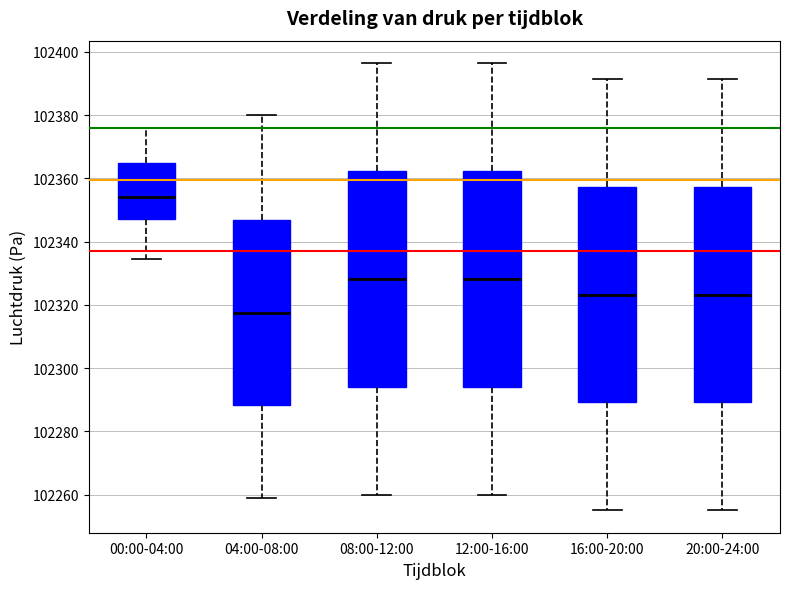

Reading left to right, transcribe this box plot: for each box, give where its median line is, the range the box spans, and where its two whiskers end, as read against the y-axis. The values are not printed on the chart, so give them approximately, as read against the axis.

00:00-04:00: median 102354, box 102348 to 102364, whiskers 102334 to 102376
04:00-08:00: median 102318, box 102288 to 102346, whiskers 102260 to 102380
08:00-12:00: median 102328, box 102294 to 102362, whiskers 102260 to 102396
12:00-16:00: median 102328, box 102294 to 102362, whiskers 102260 to 102396
16:00-20:00: median 102324, box 102290 to 102358, whiskers 102256 to 102392
20:00-24:00: median 102324, box 102290 to 102358, whiskers 102256 to 102392